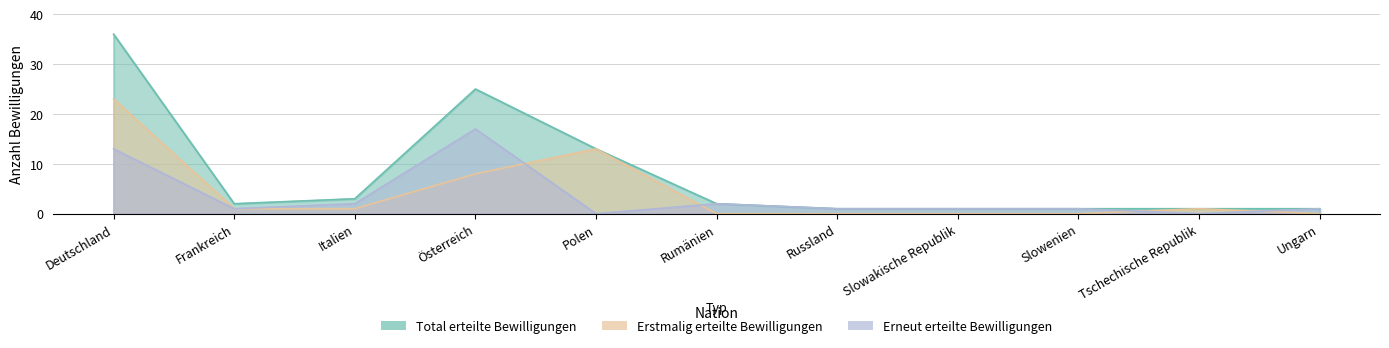

Where is the first local minimum for Total erteilte Bewilligungen?

Frankreich